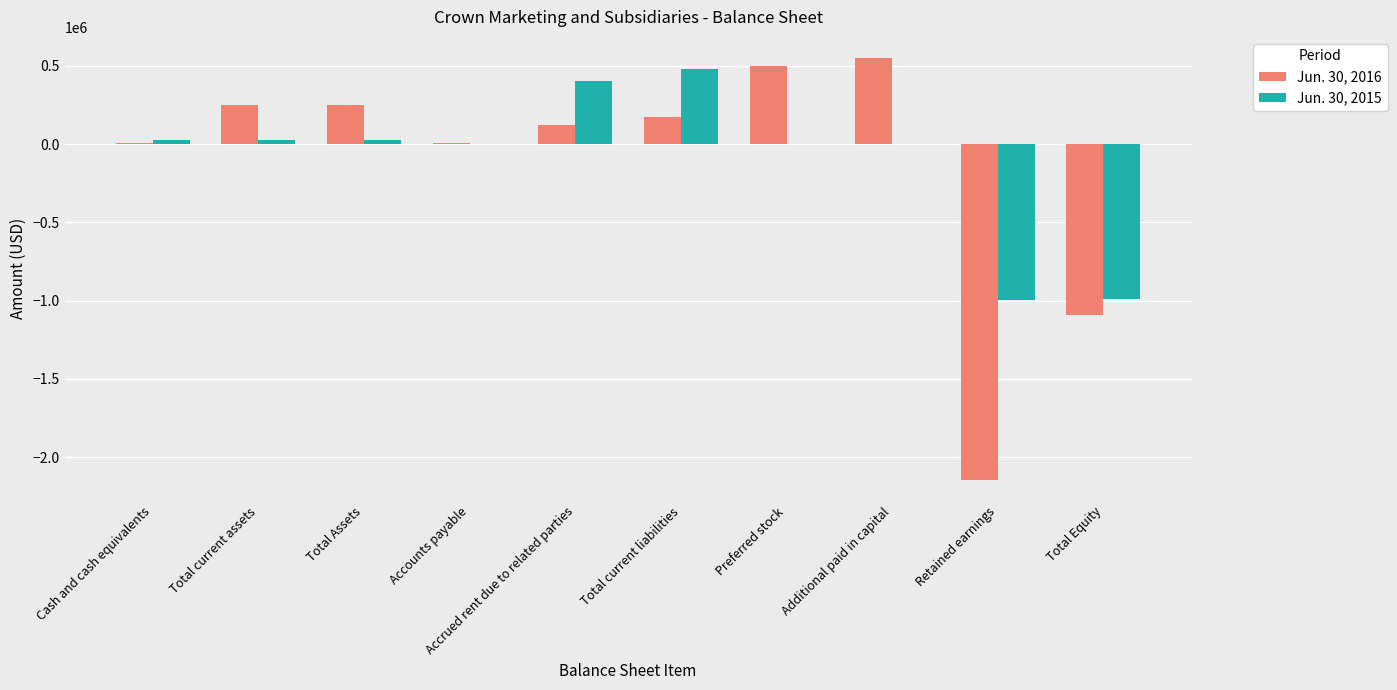

What is the highest value of the Jun. 30, 2015 series?

481262